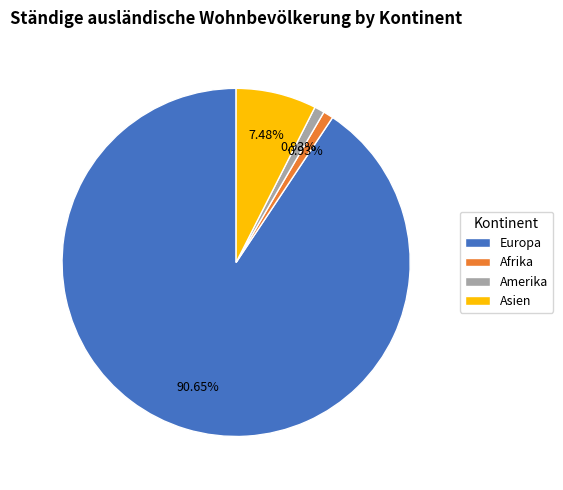

Count the number of slices in the pie.

4